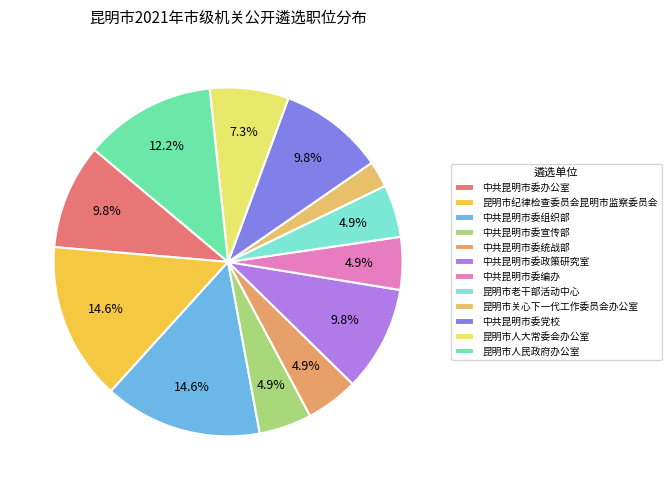

Which category has the biggest portion of the pie?

昆明市纪律检查委员会昆明市监察委员会